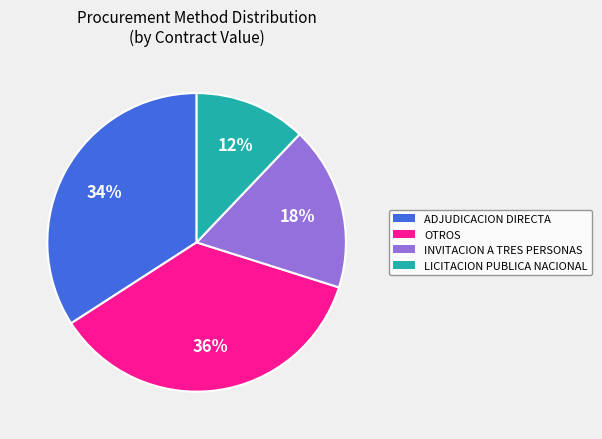

Is there a majority slice in this chart?

No